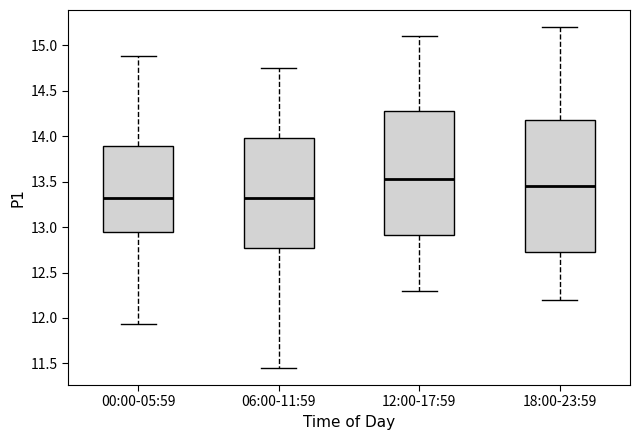

Where does the median line of the box for 18:00-23:59 sit on the y-axis? The values are not printed on the chart, so give them approximately, as read against the axis.

13.45